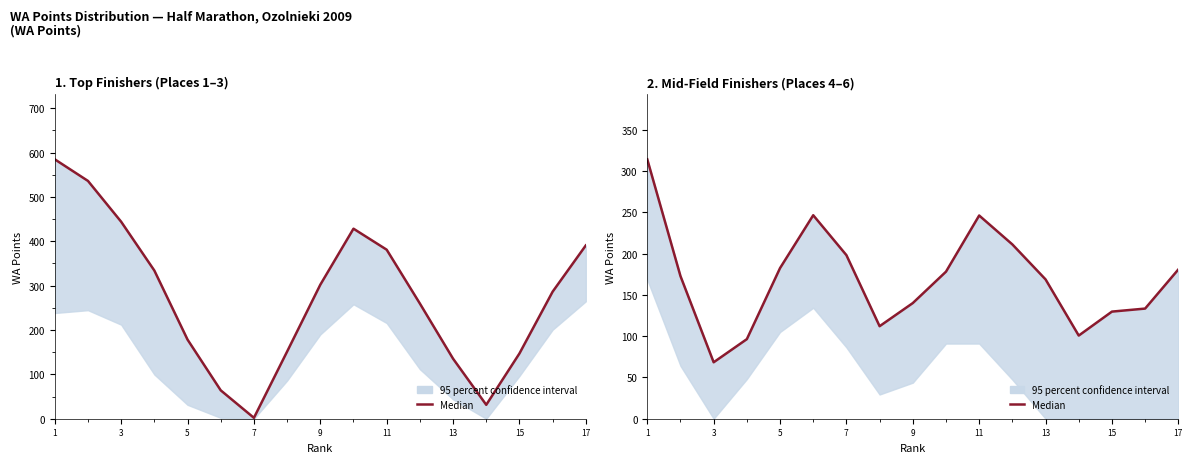

What is the difference between the maximum and second lowest values?

217.7